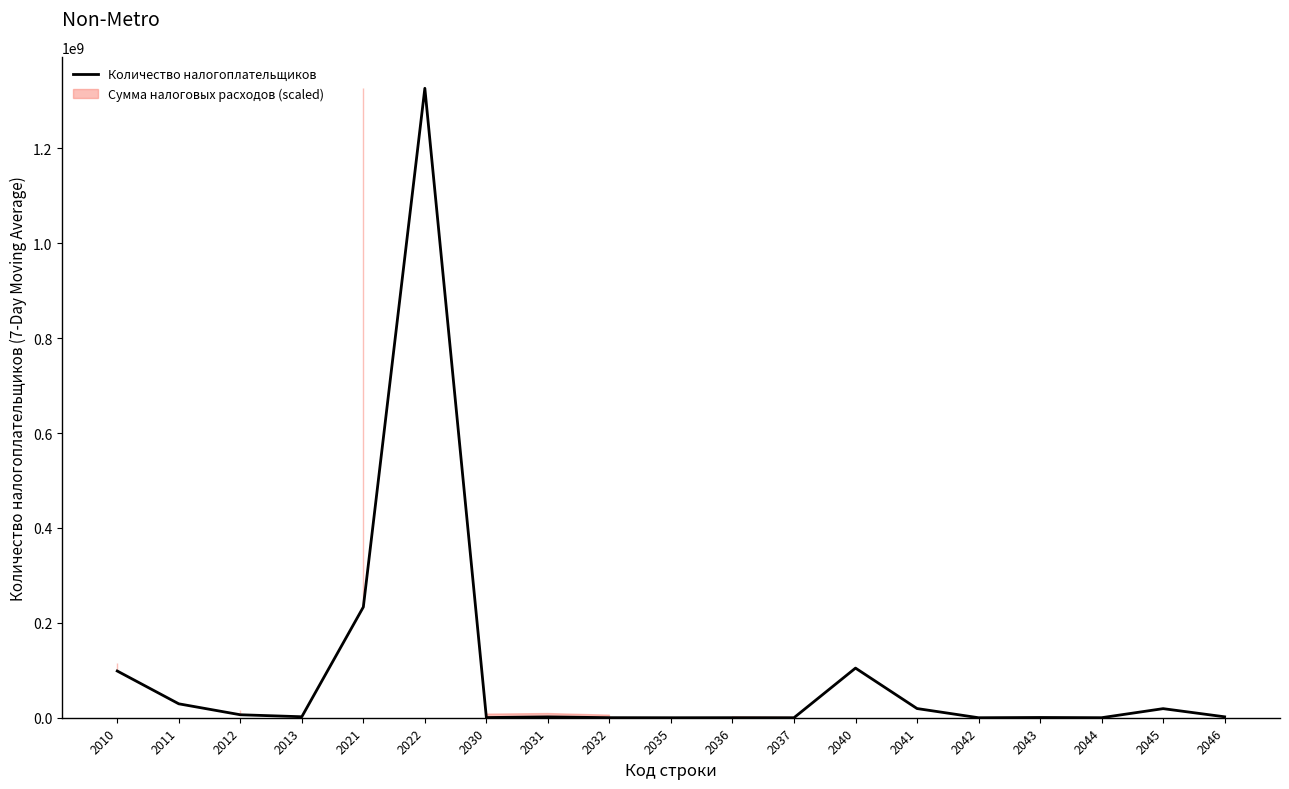

Rank the categories by value from lowest to highest.

2035, 2042, 2037, 2044, 2036, 2032, 2030, 2043, 2031, 2046, 2013, 2012, 2045, 2041, 2011, 2010, 2040, 2021, 2022